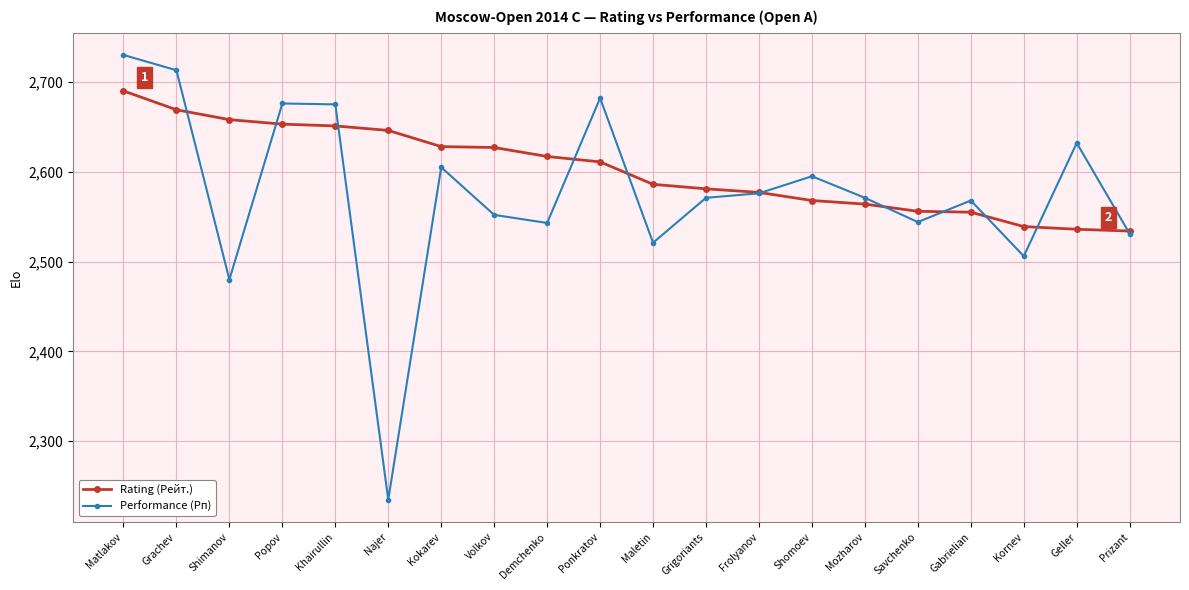

True or false: Rating (Рейт.) has a value of 2690 at Matlakov.

True